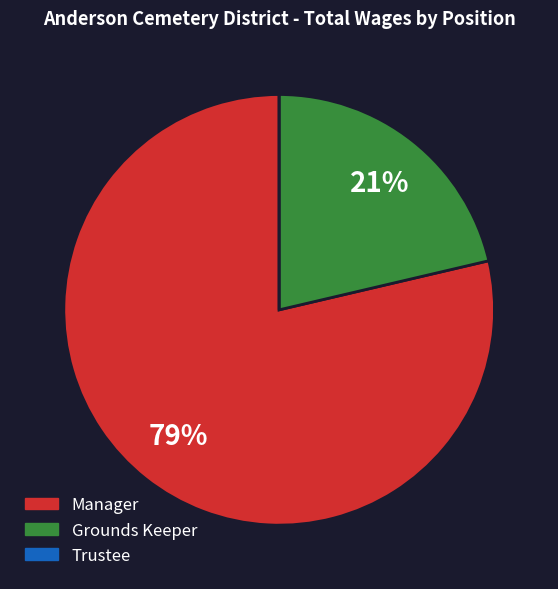

To the nearest percent, what is the difference between the largest and smallest slice percentages?

79%